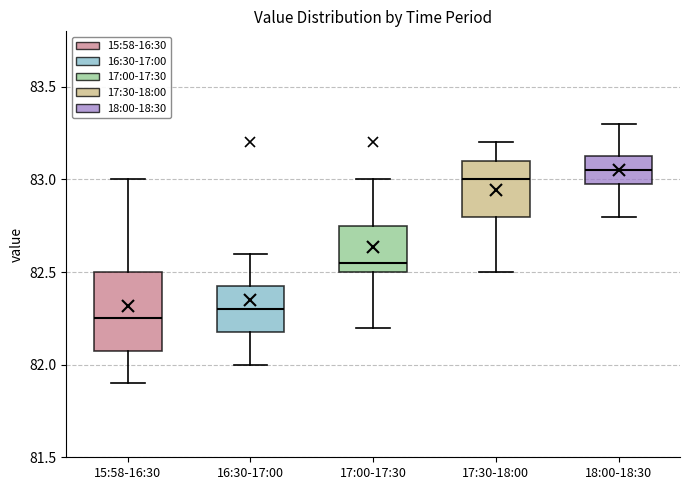

Which box is the tallest, from its lower edge to its upper edge?

15:58-16:30